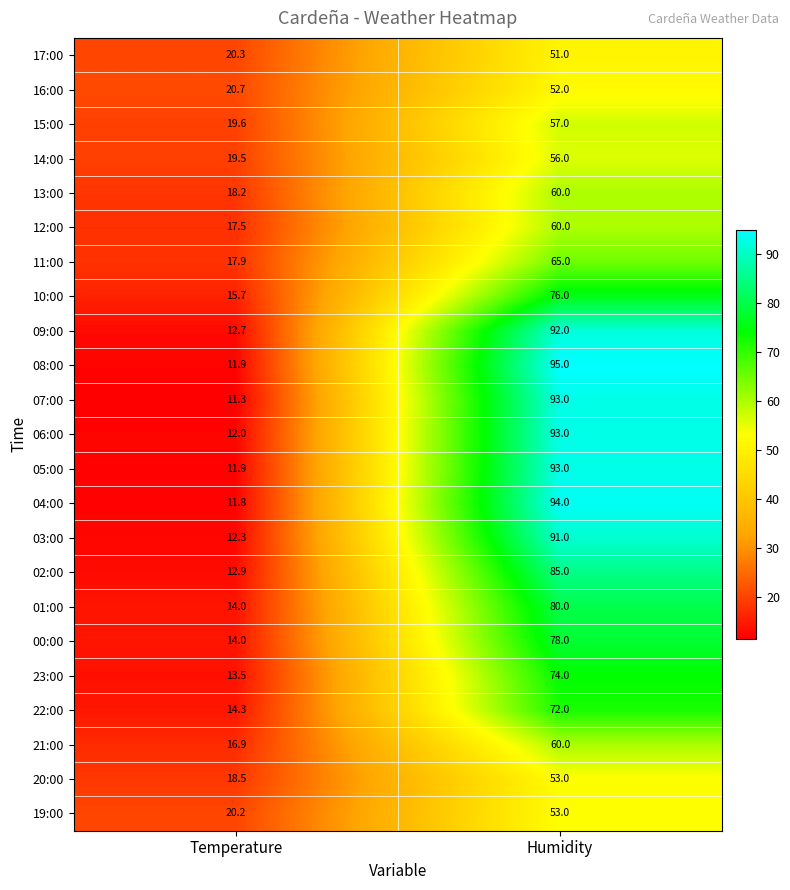

What is the difference between the 02:00 values at Temperature and Humidity?

72.1